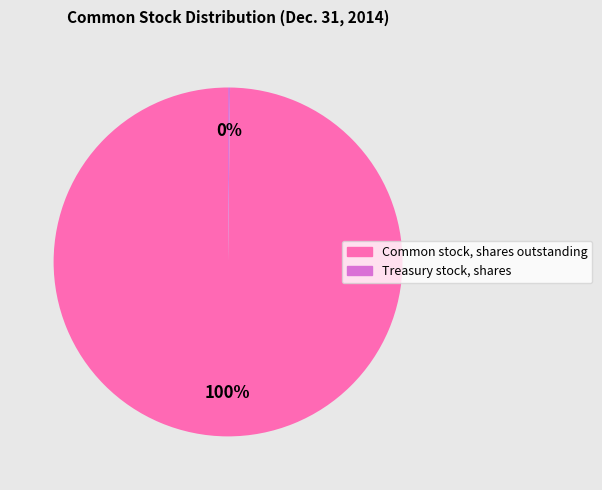

Does Common stock, shares outstanding represent more than half of the total?

Yes